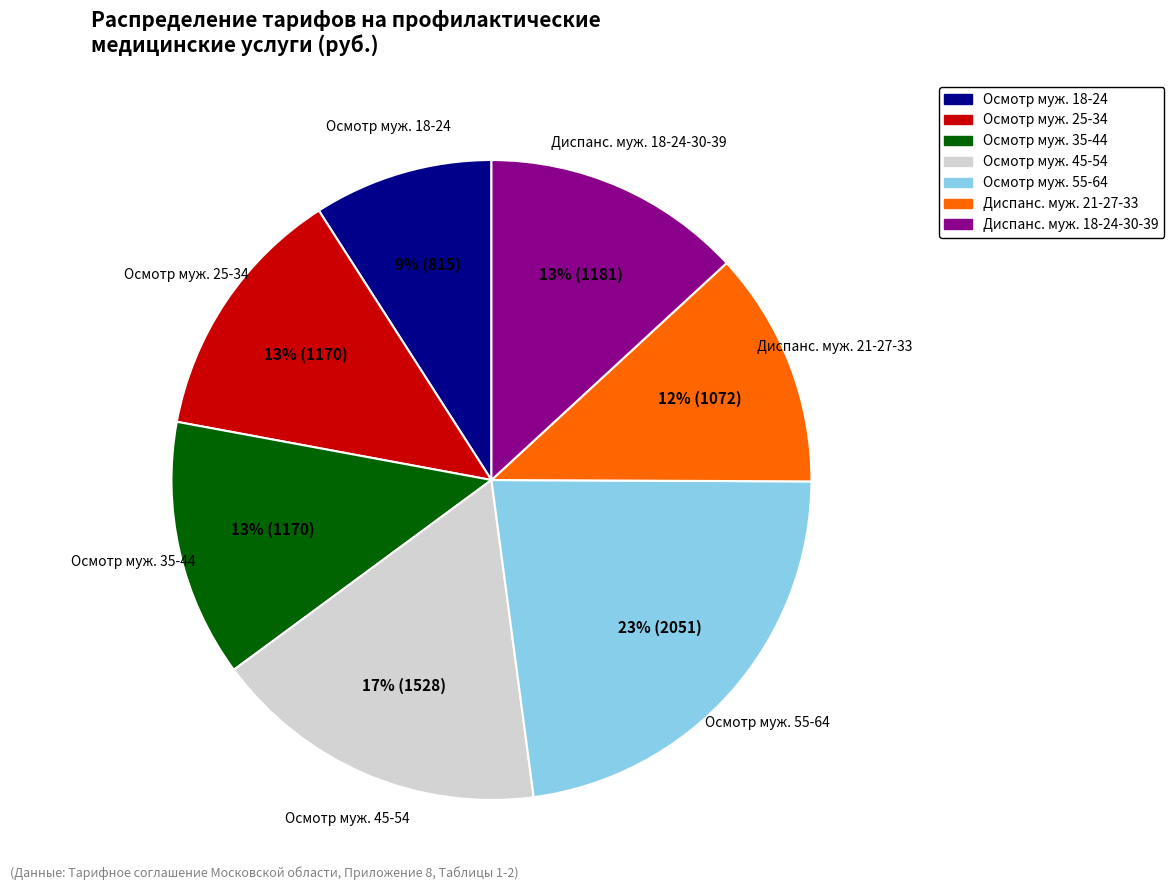

To the nearest percent, what is the average slice percentage?

14%